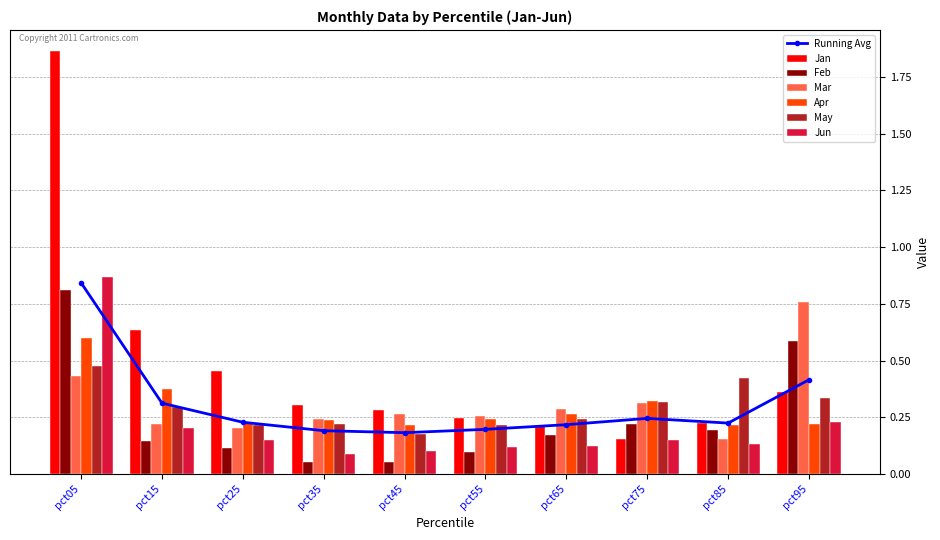

List the series in order of their peak value, highest first.

Jan, Jun, Feb, Mar, Apr, May